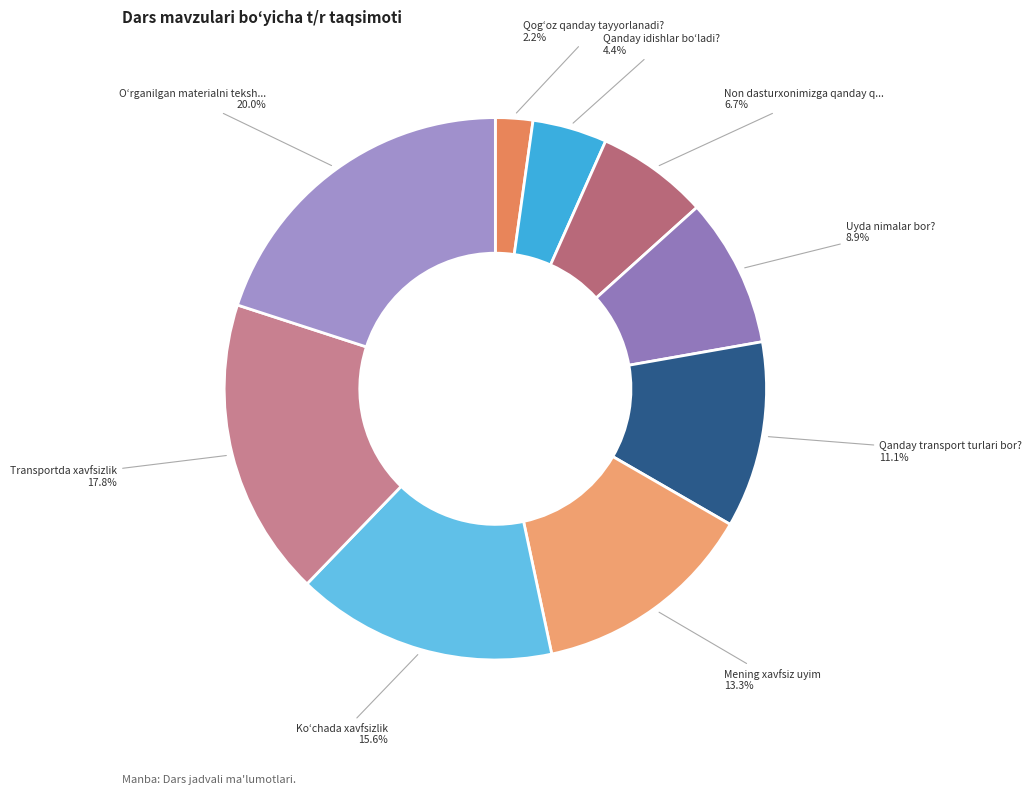

Count the number of slices in the pie.

9